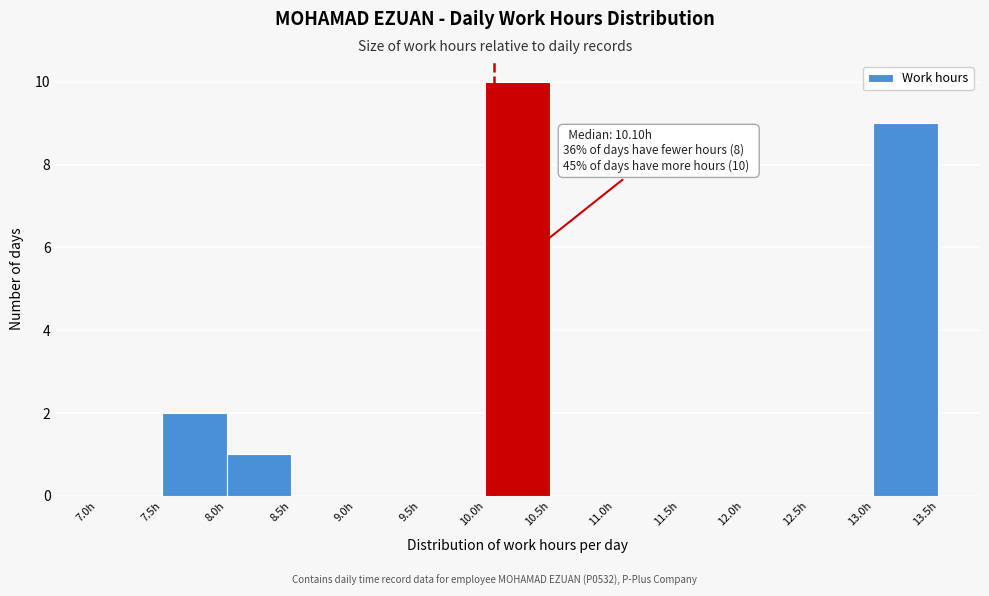

Which range on the x-axis has the tallest bar?

10.0 to 10.5